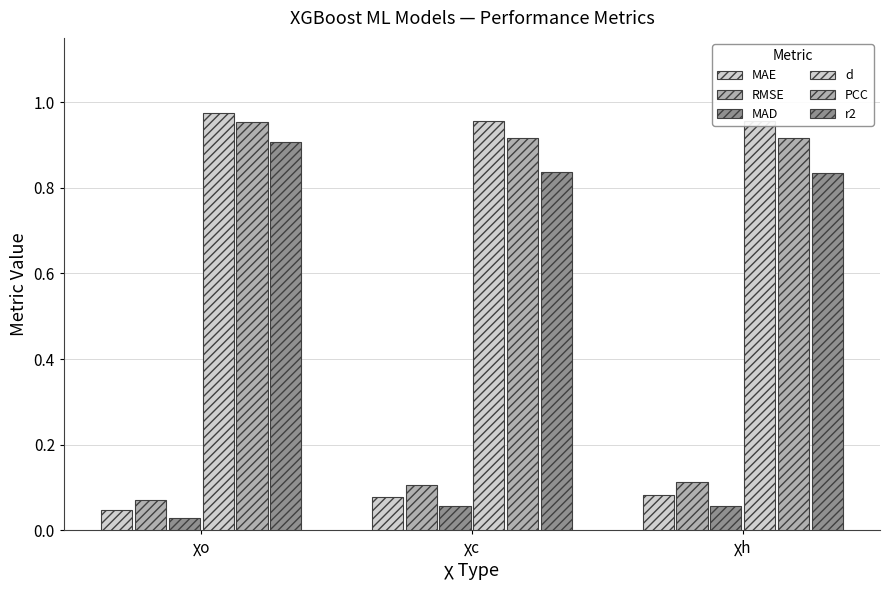

The value of d at χc is 1.0. True or false?

True